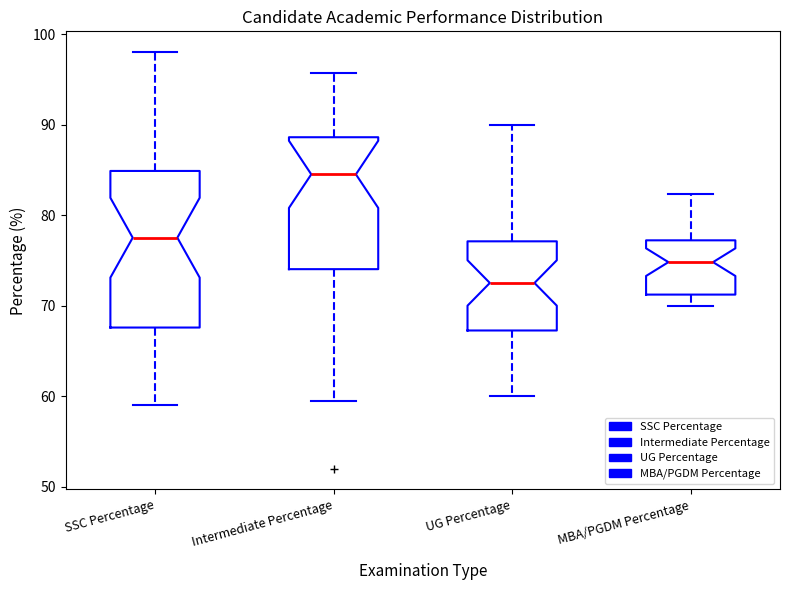

Where does the upper whisker of the box for UG Percentage end on the y-axis? The values are not printed on the chart, so give them approximately, as read against the axis.

90